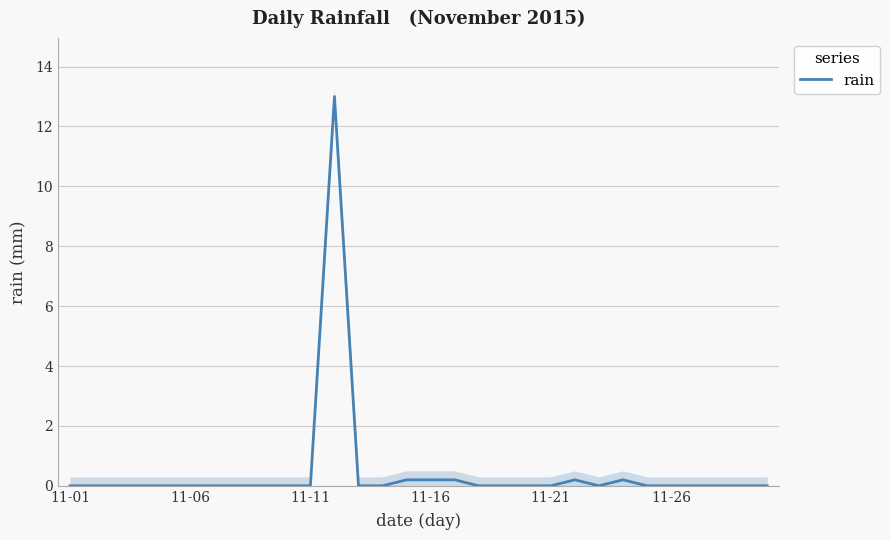

At which category does the data reach its first local valley?

22